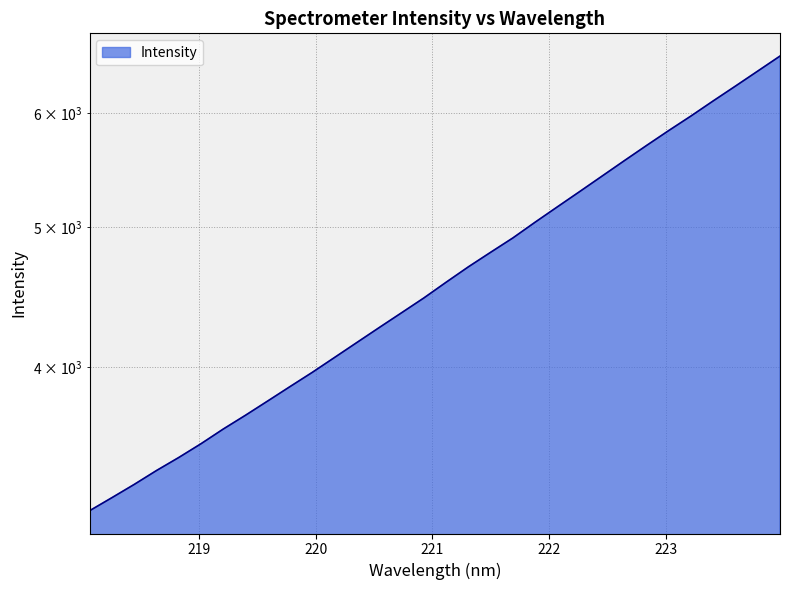

The chart shows a value of 4465.0 at 220.9264. True or false?

True